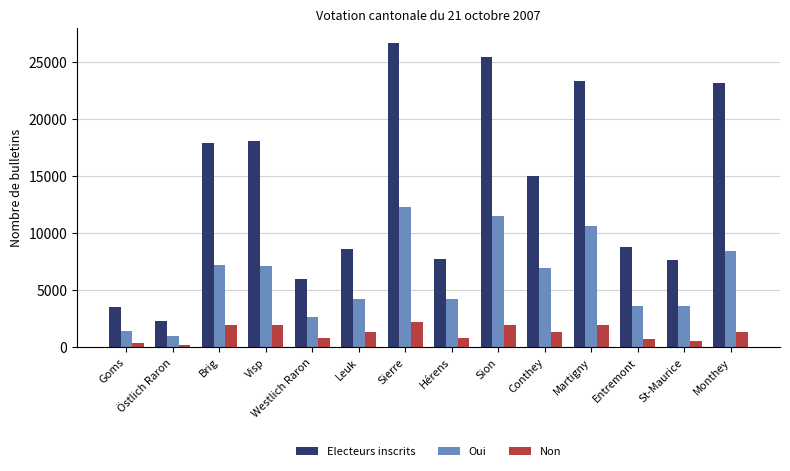

What is the difference between the maximum and second lowest values in the Non series?

1856